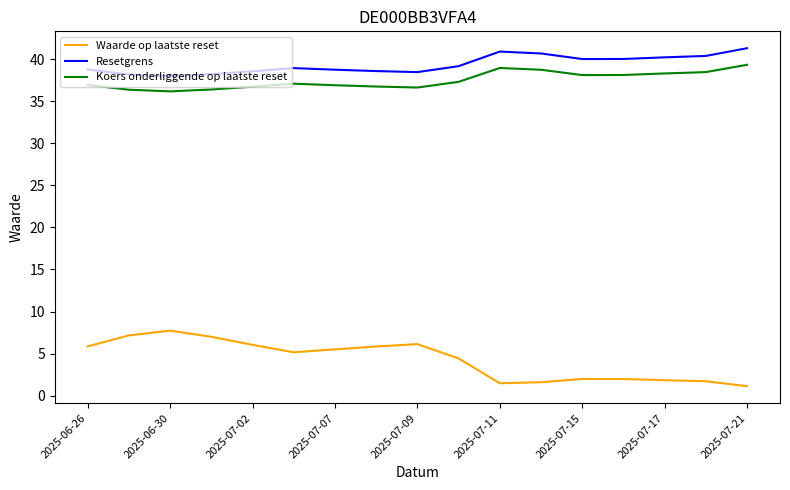

Rank the series by their maximum value, from lowest to highest.

Waarde op laatste reset, Koers onderliggende op laatste reset, Resetgrens